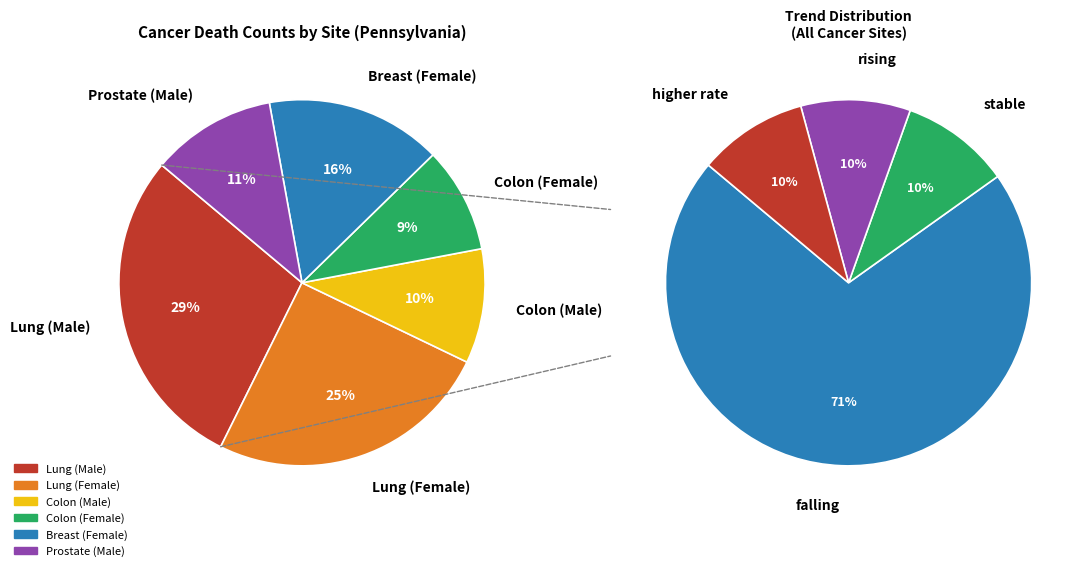

The Colon & Rectum (Male) slice represents 1% of the pie. True or false?

False